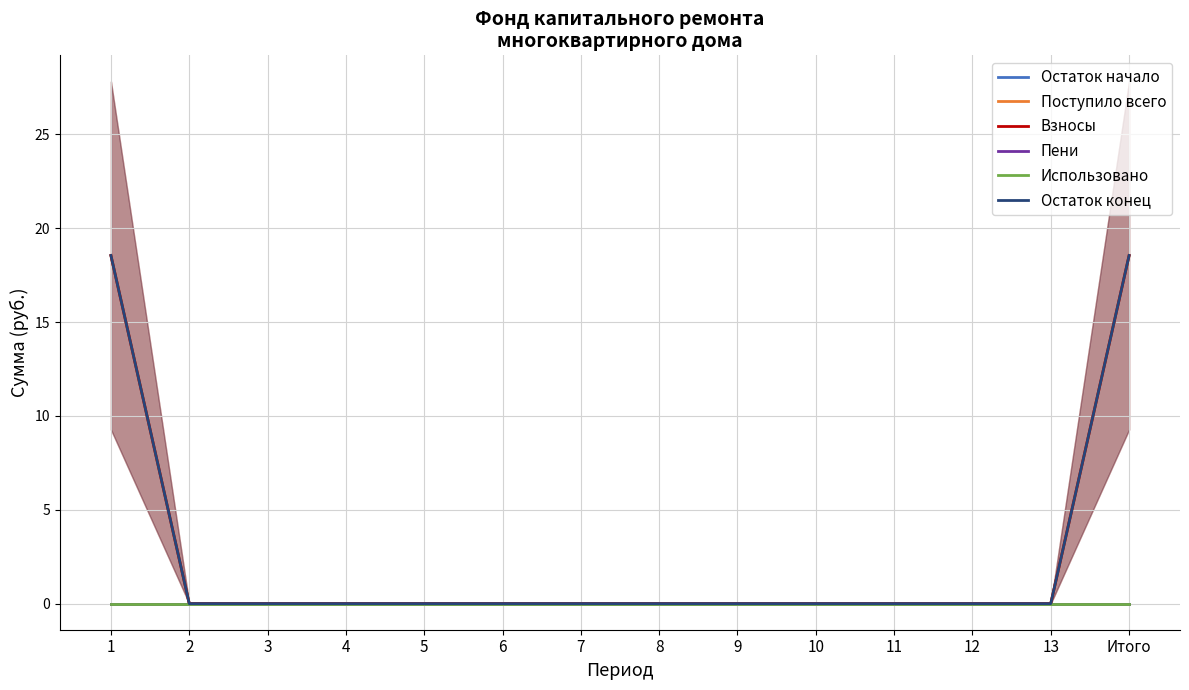

Between 12 and 11, which is larger?

12